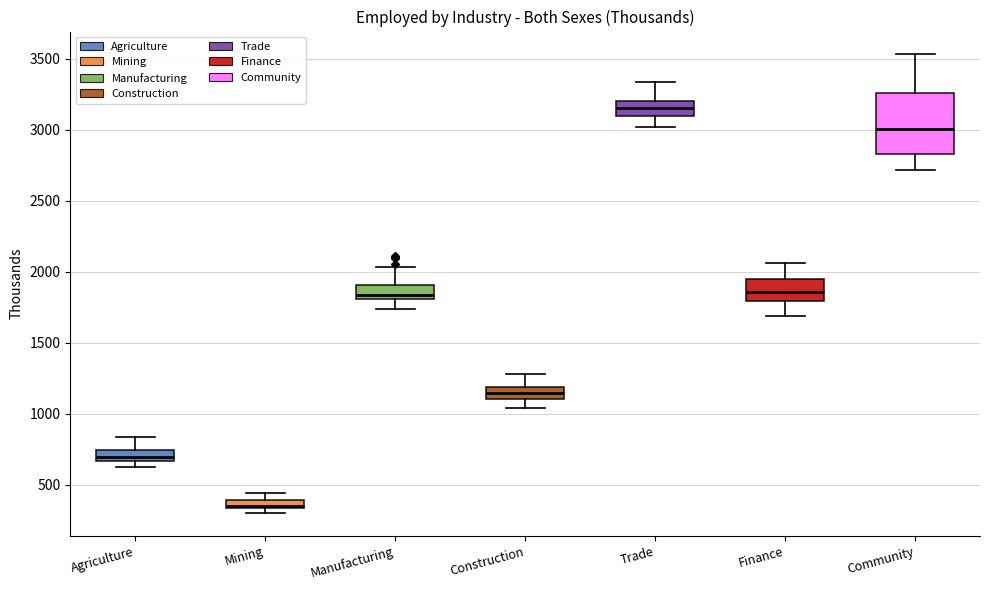

Which box is the tallest, from its lower edge to its upper edge?

Community